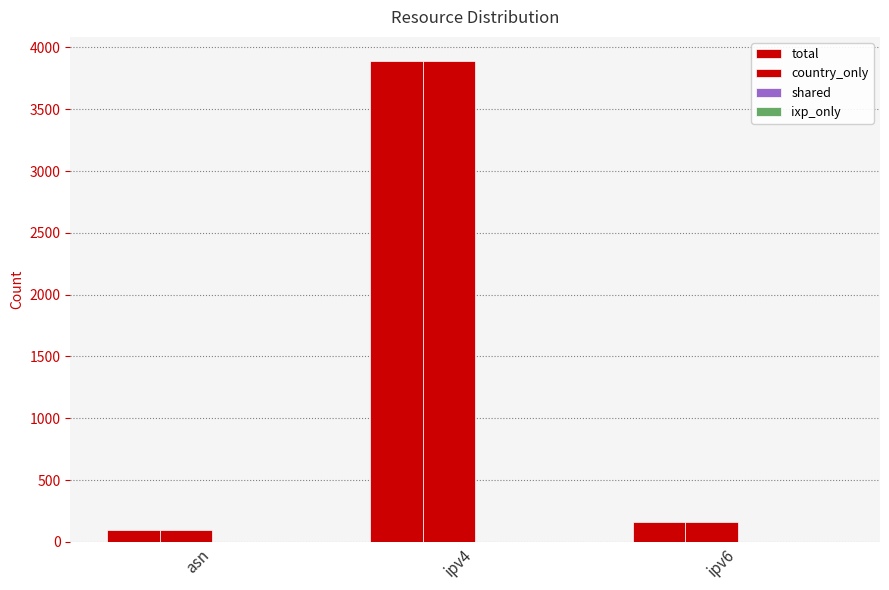

How many bars are there in total?

6